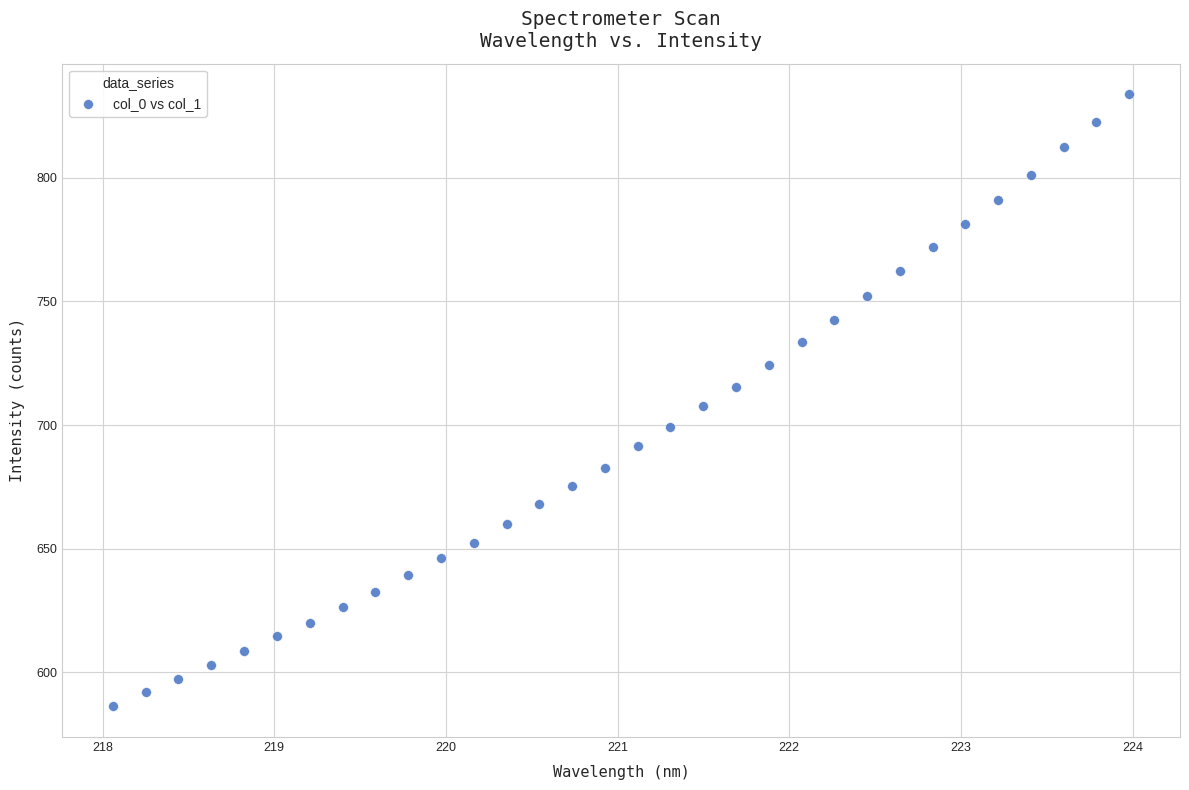

What is the range of X values (max minus min)?

5.9